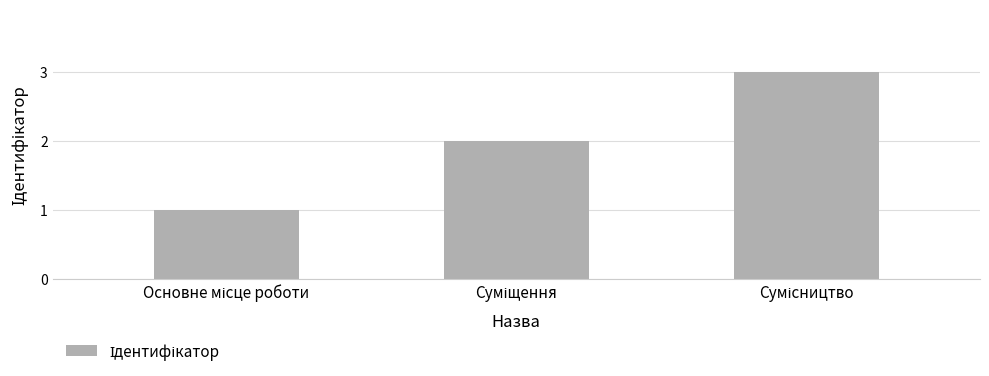

What is the sum of all values?

6